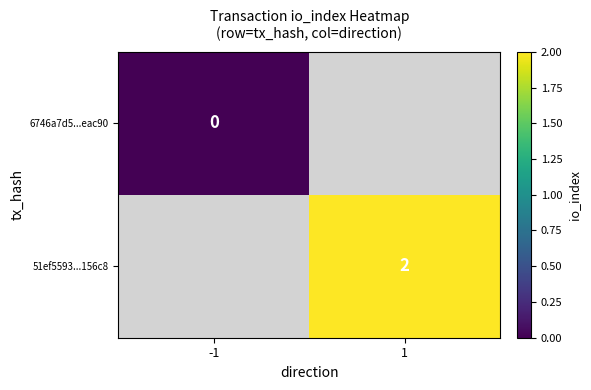

The value of 51ef5593...156c8 at 1 is 2. True or false?

True